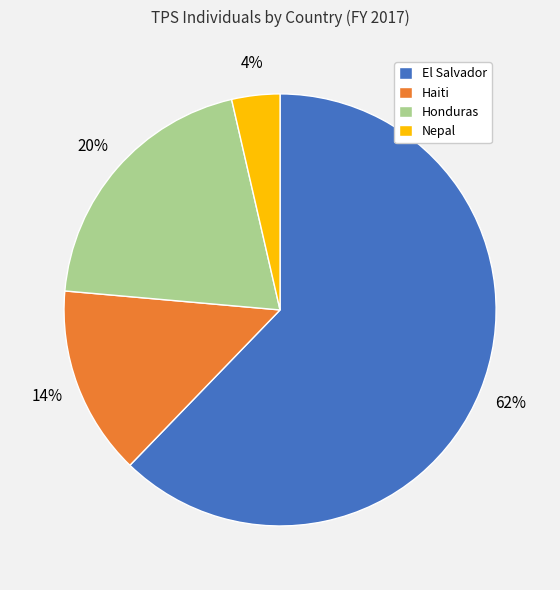

Between Nepal and El Salvador, which is larger?

El Salvador